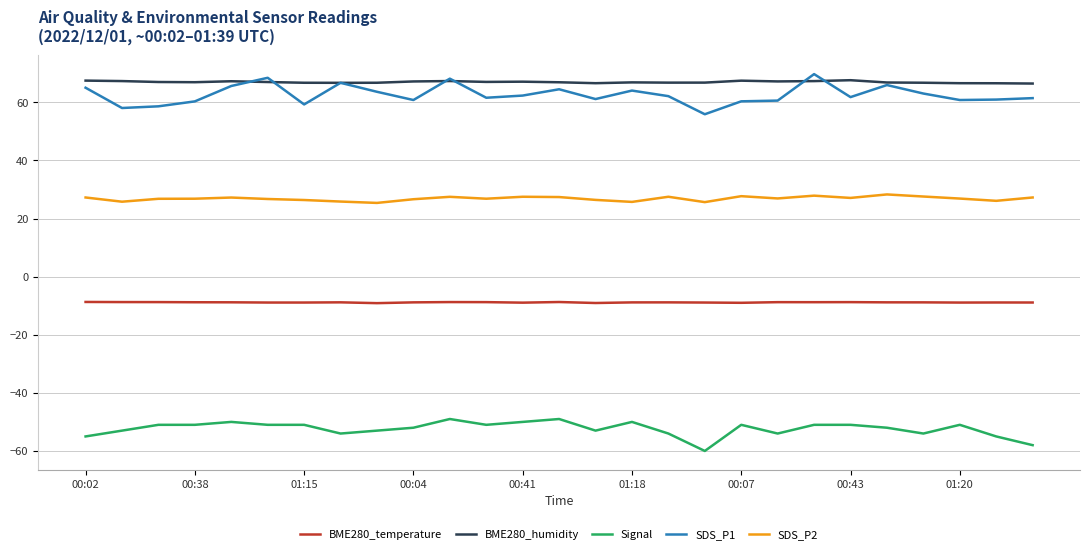

True or false: SDS_P2 and SDS_P1 cross at least once.

False